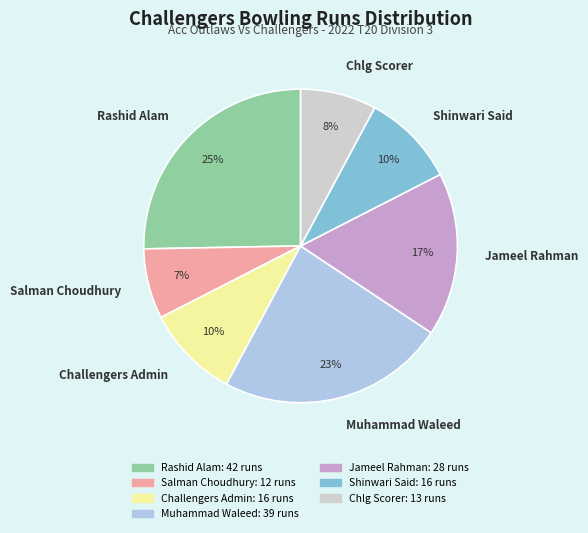

How many slices are in this pie chart?

7